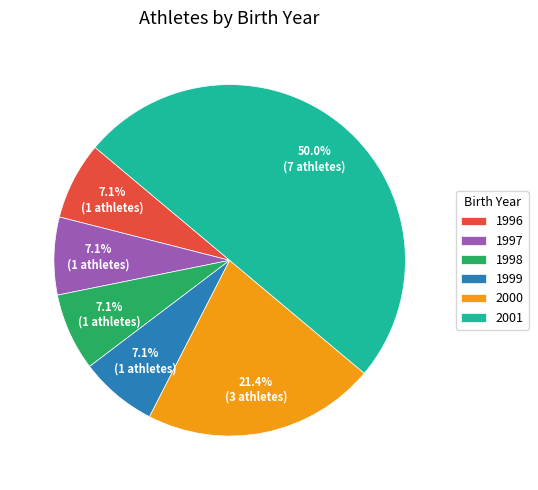

Which has a higher value, 2001 or 2000?

2001